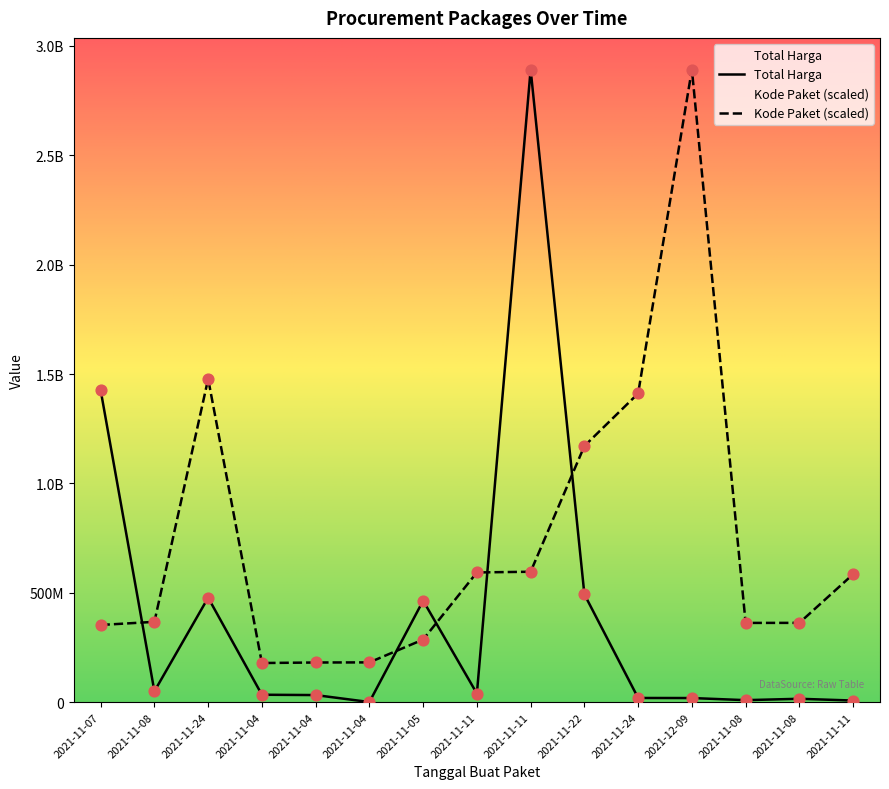

Which series has the largest total across all categories?

Kode Paket